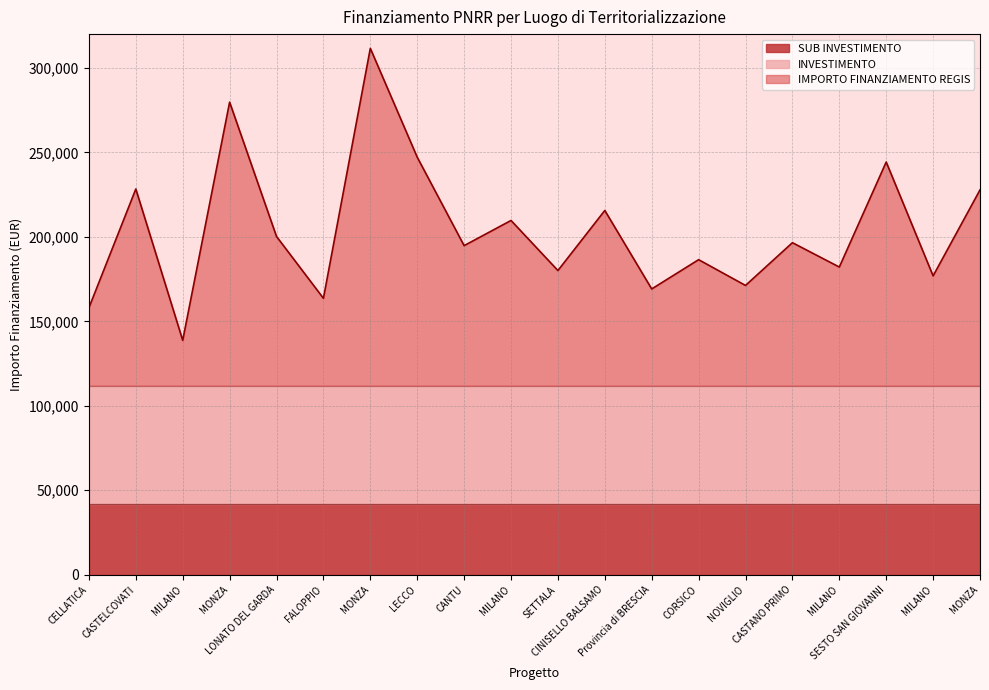

What is the value of the IMPORTO FINANZIAMENTO REGIS point at the 1st from the left?

46044.5